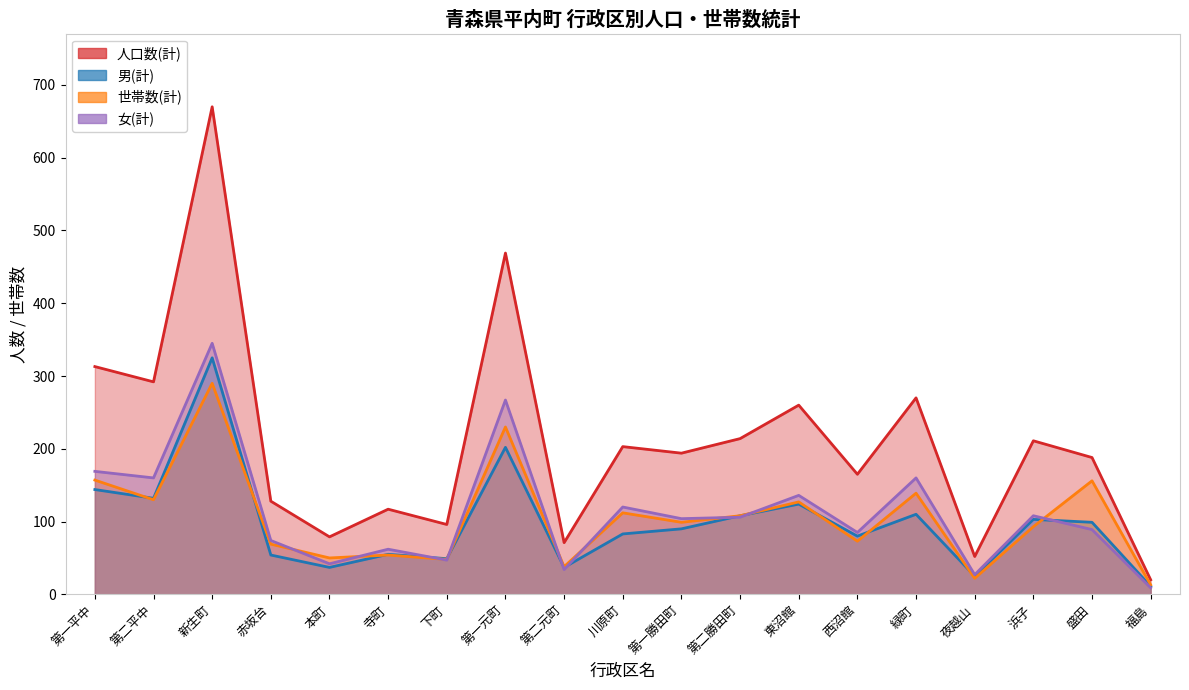

At which category does 男(計) reach its first local peak?

新生町